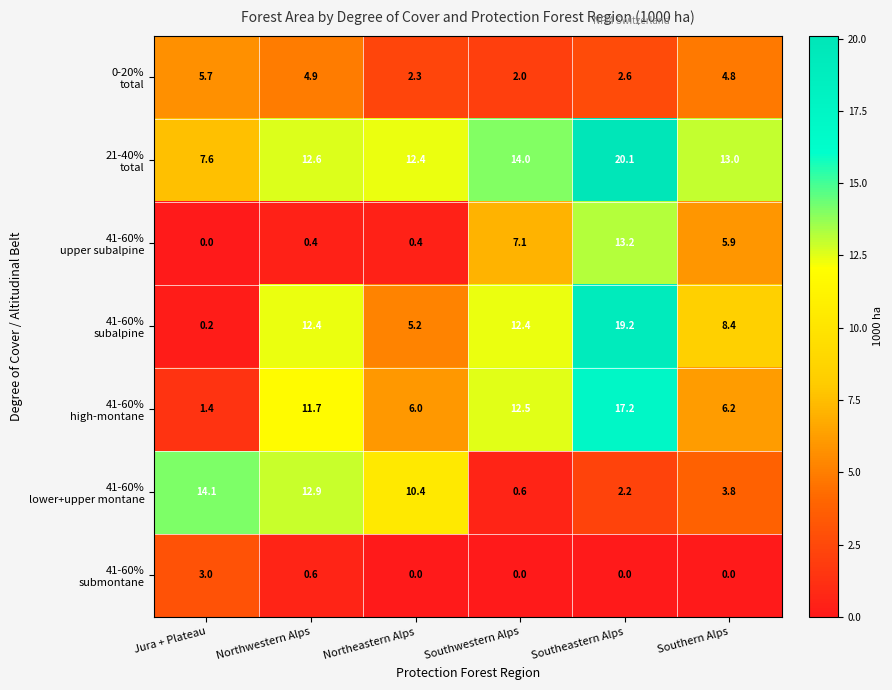

At which category is the sum across all series the highest?

Southeastern Alps